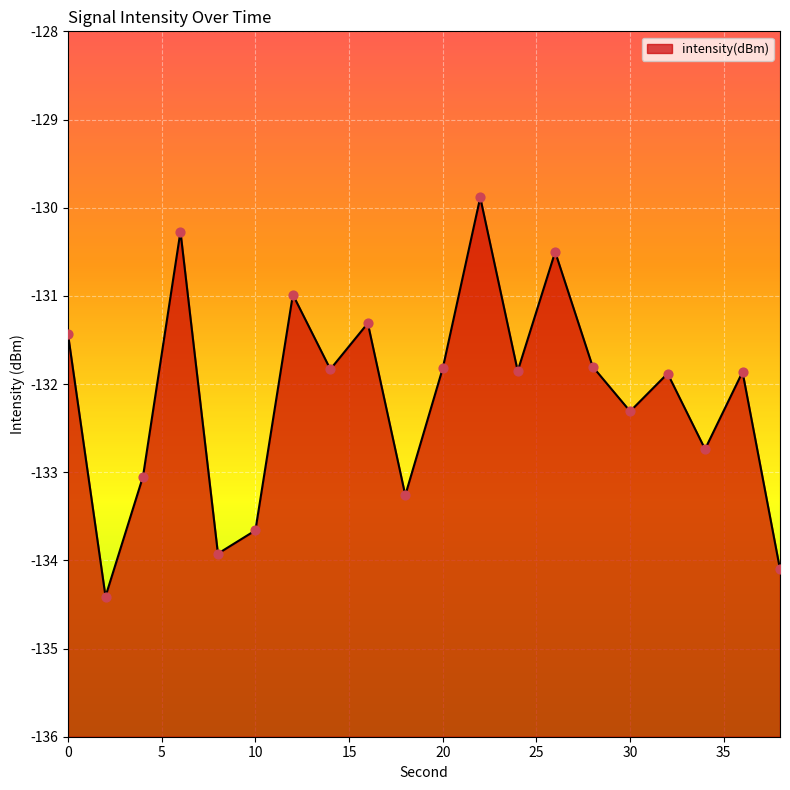

What is the change in value from 30 to 36?

+0.4